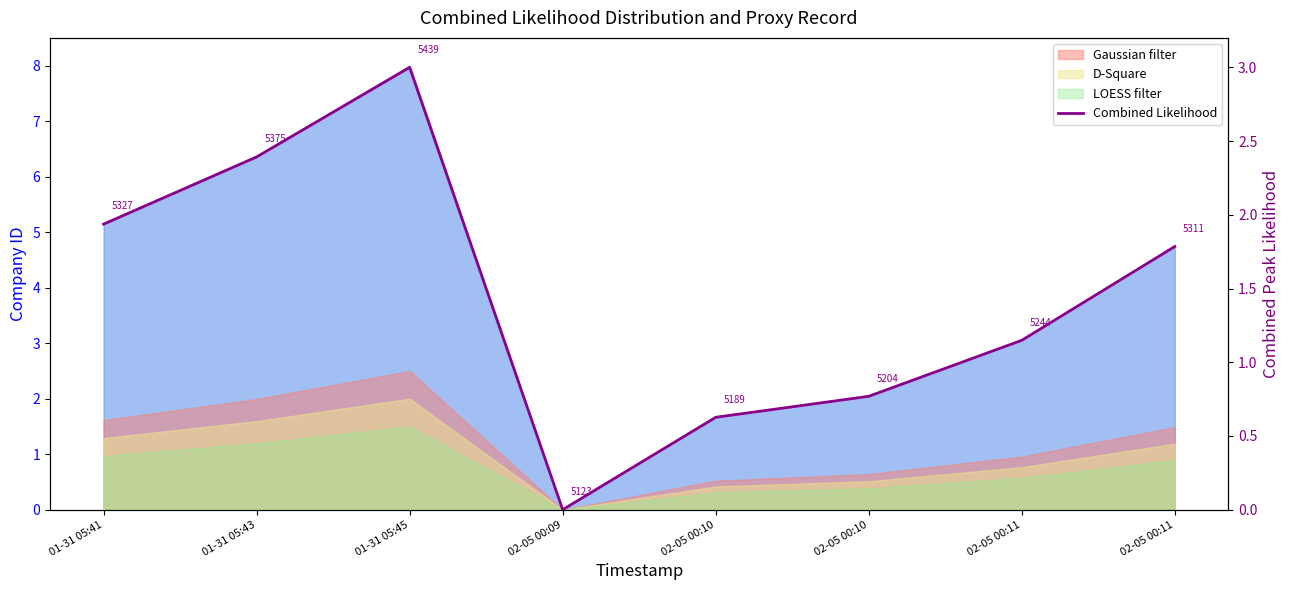

The value at 02-05 00:10 is 0.6. True or false?

True